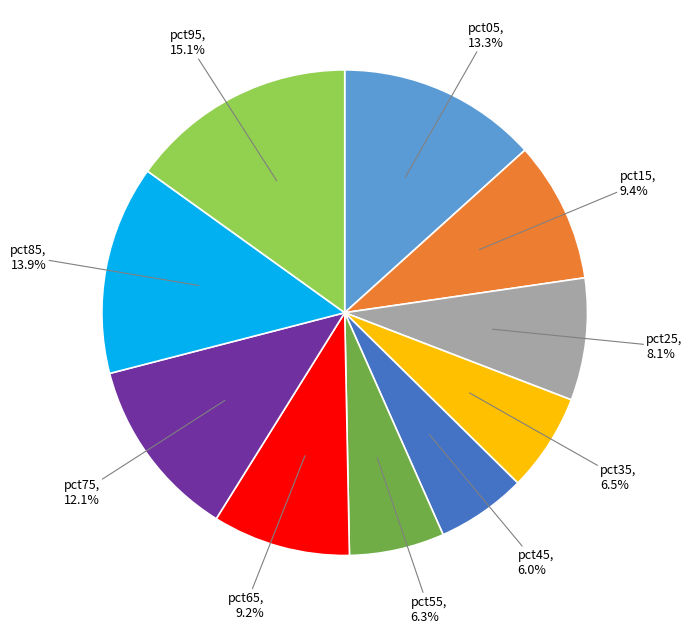

Count the number of slices in the pie.

10